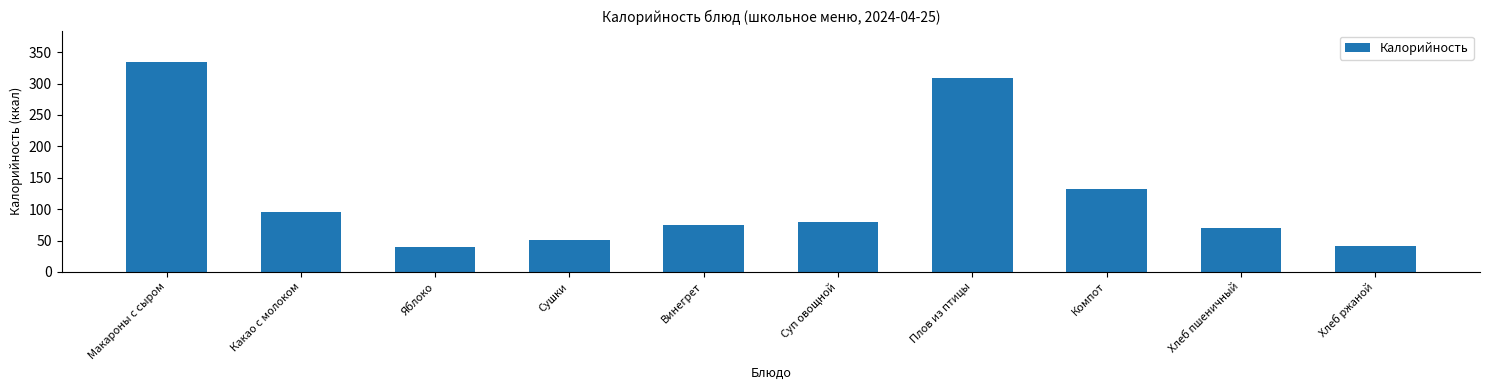

Reading left to right, transcribe all the data shown in this chart.

334.4	94.7	40.0	50.7	75.1	79.6	308.9	132.1	70.1	42.0